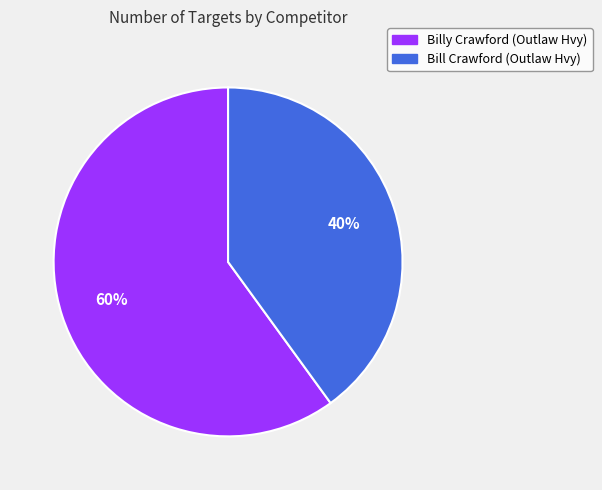

Count the number of slices in the pie.

2